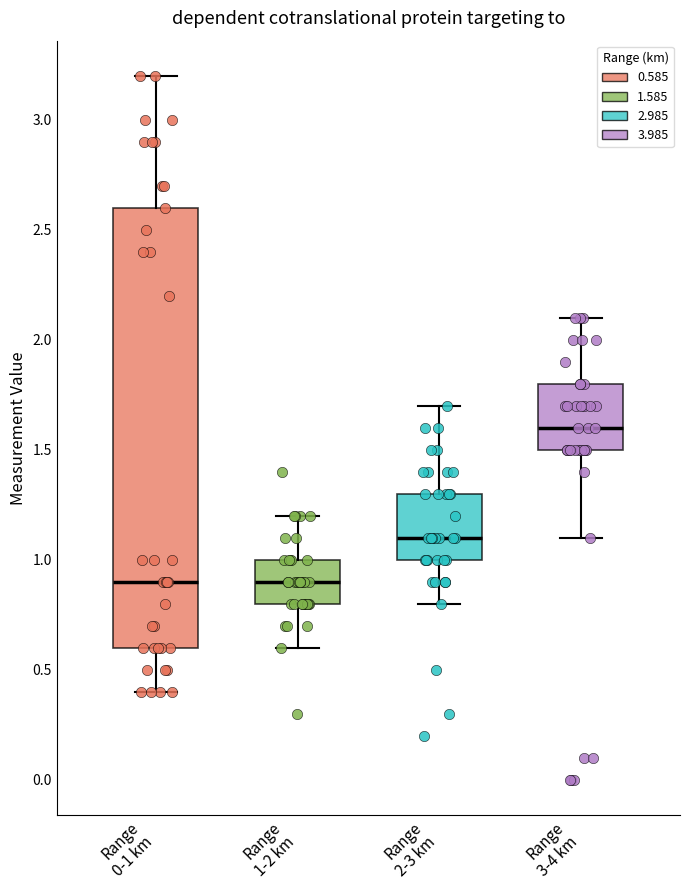

Which box's median line is the highest?

Range 3-4 km